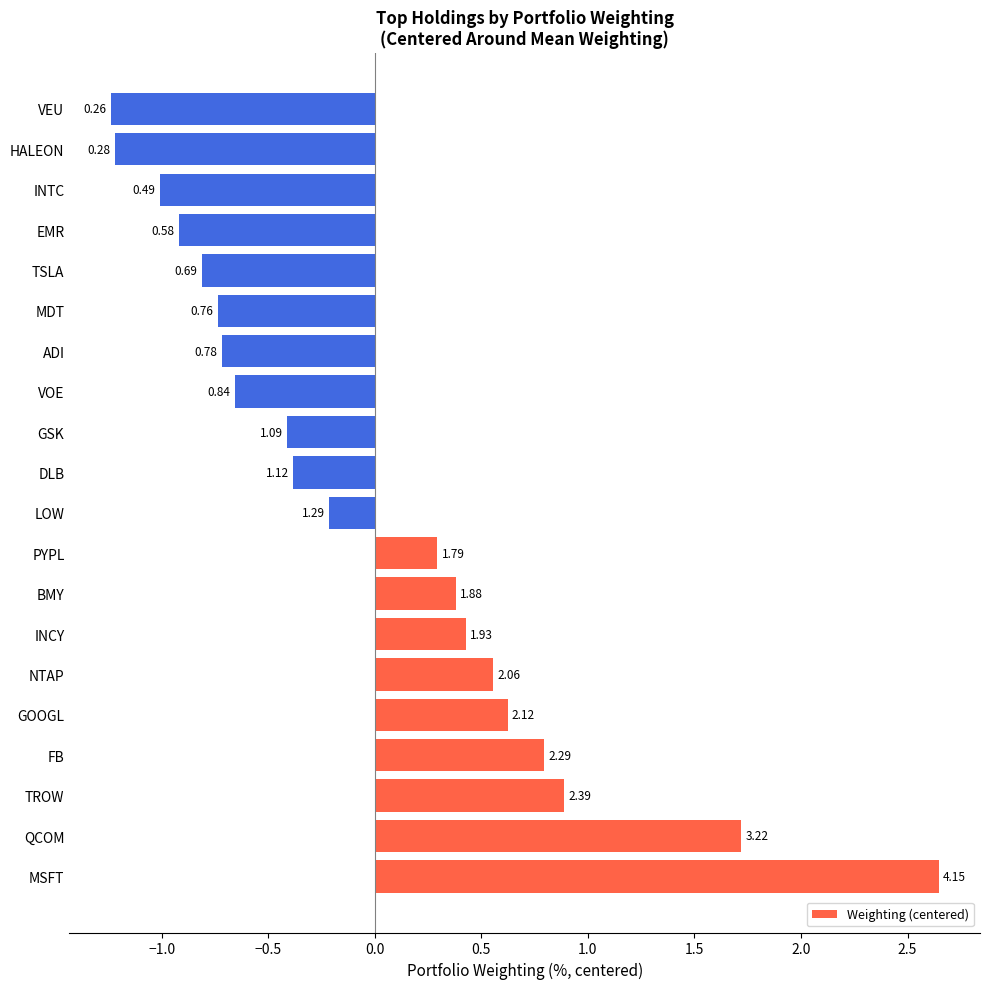

How many bars are there in total?

20